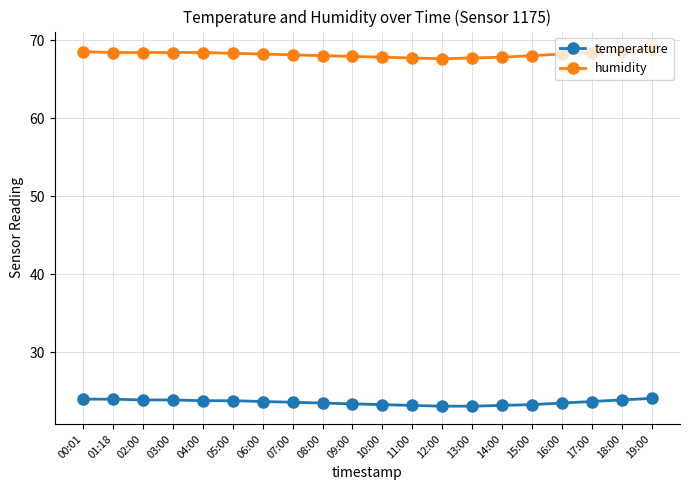

What is the difference between the highest and lowest values at 12:00?

44.5